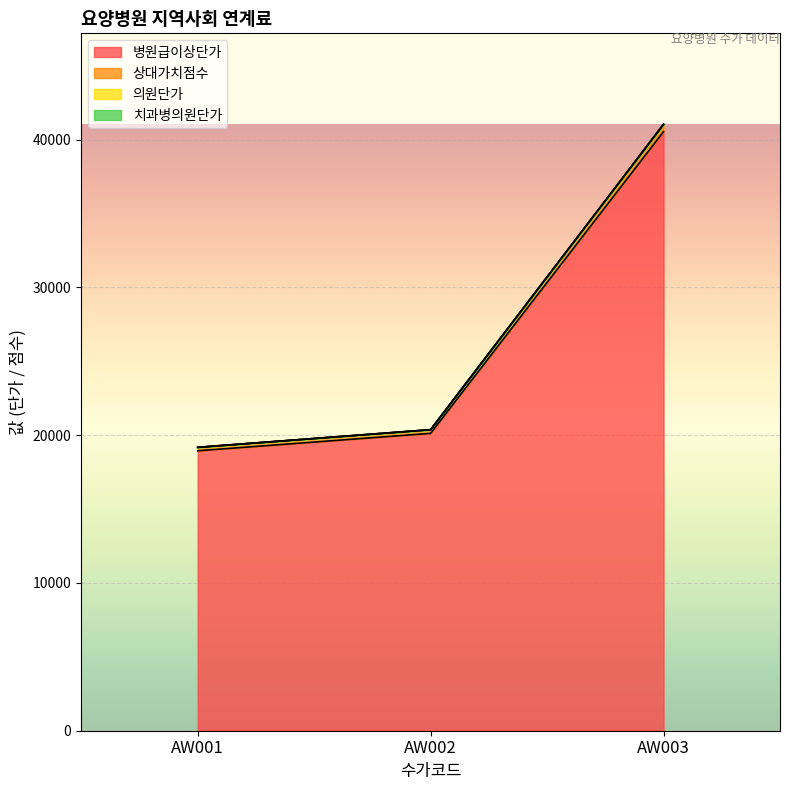

True or false: 병원급이상단가 has a value of 40530.0 at AW003.

True